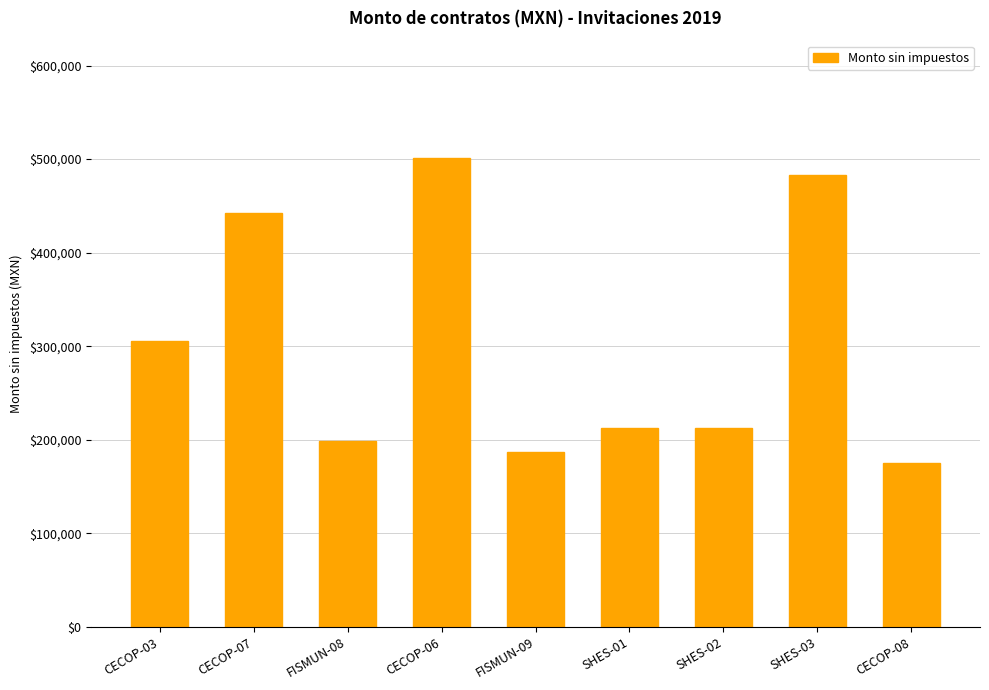

Approximately how many times larger is the value at CECOP-06 compared to FISMUN-09?

2.7